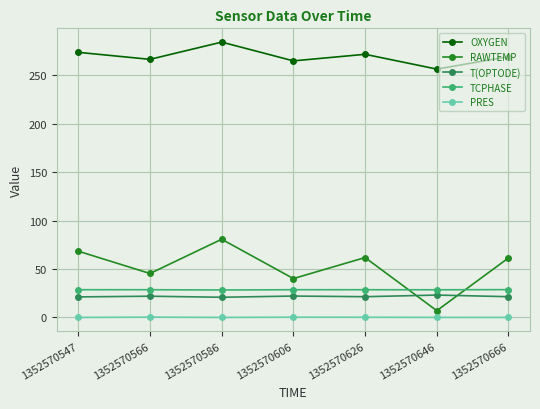

How many lines are shown in the chart?

5